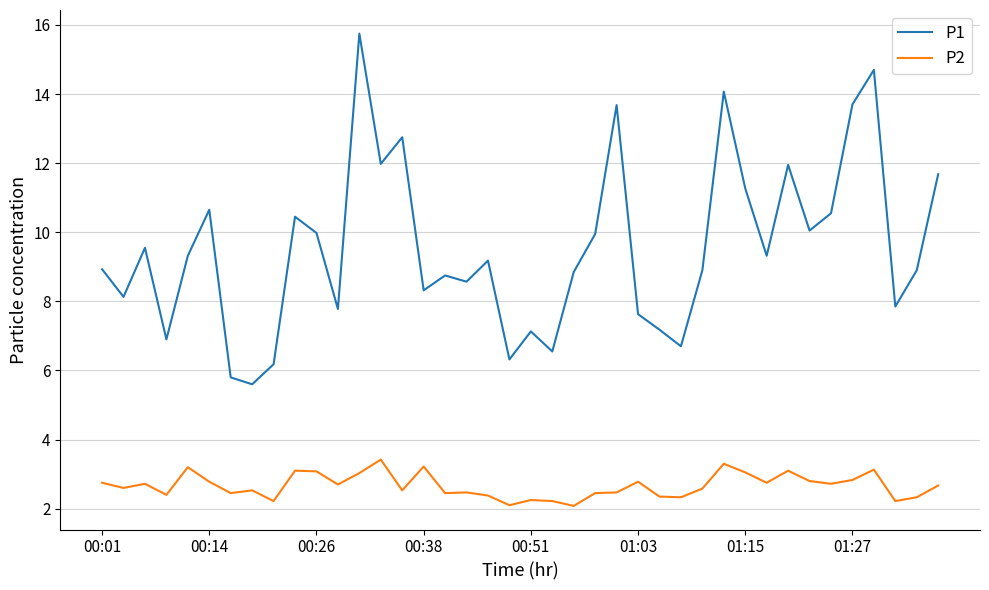

What is the difference between the maximum and minimum values in the P2 series?

1.3